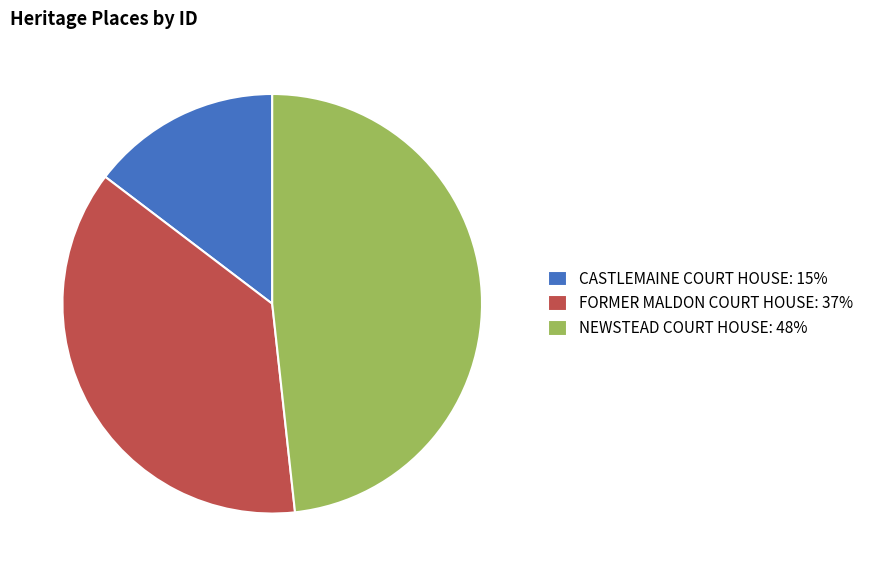

Is the sum of FORMER MALDON COURT HOUSE: 37% and NEWSTEAD COURT HOUSE: 48% greater than half?

Yes